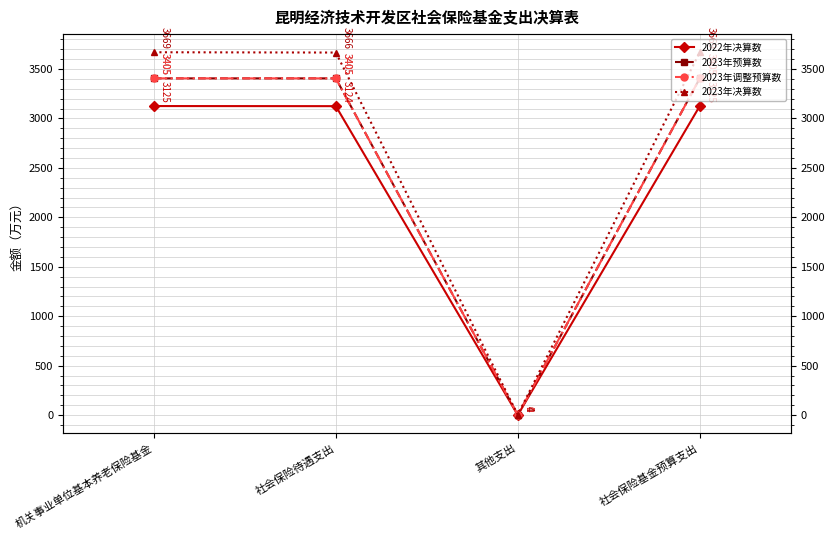

What is the difference between the maximum and second lowest values in the 2022年决算数 series?

1